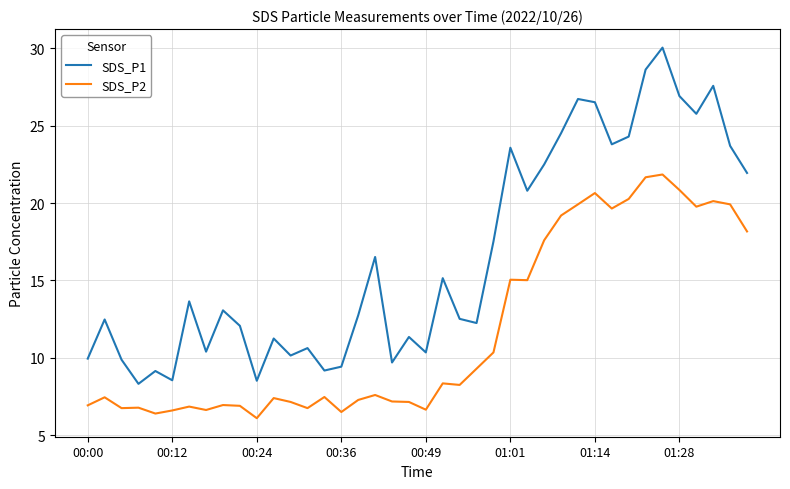

True or false: SDS_P1 and SDS_P2 cross at least once.

False